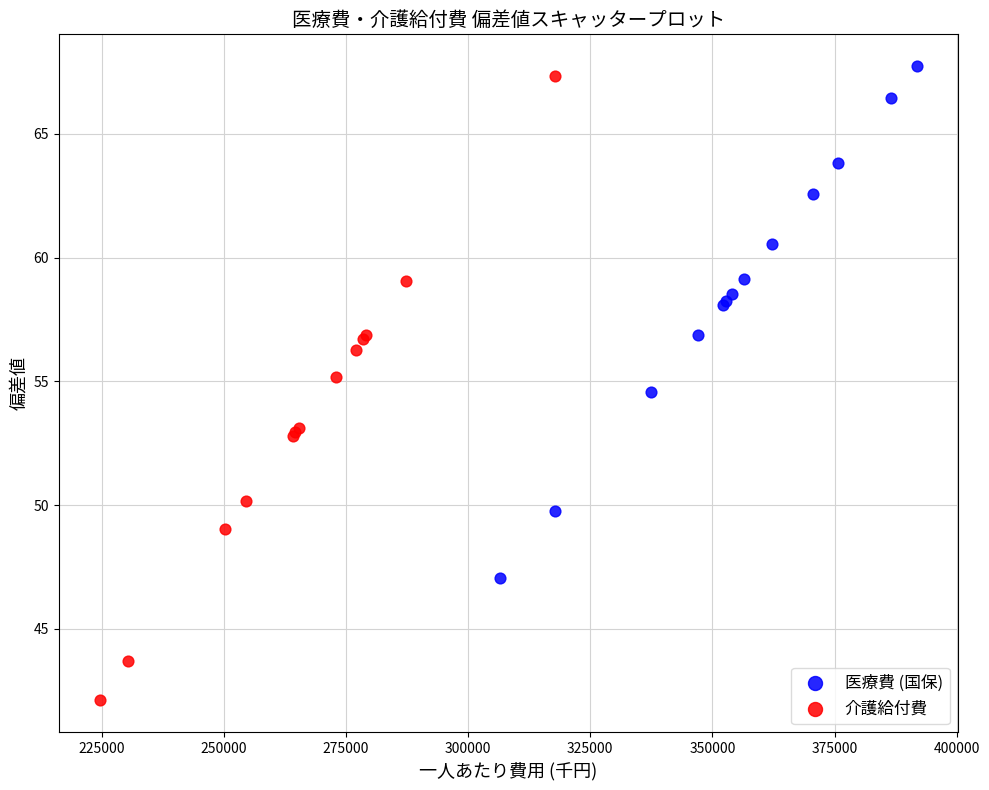

Which series contains the lowest Y value?

介護給付費